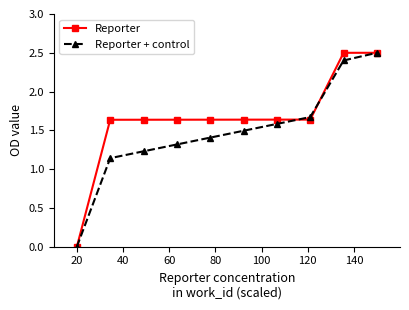

What is the maximum value shown in the chart?

2.5